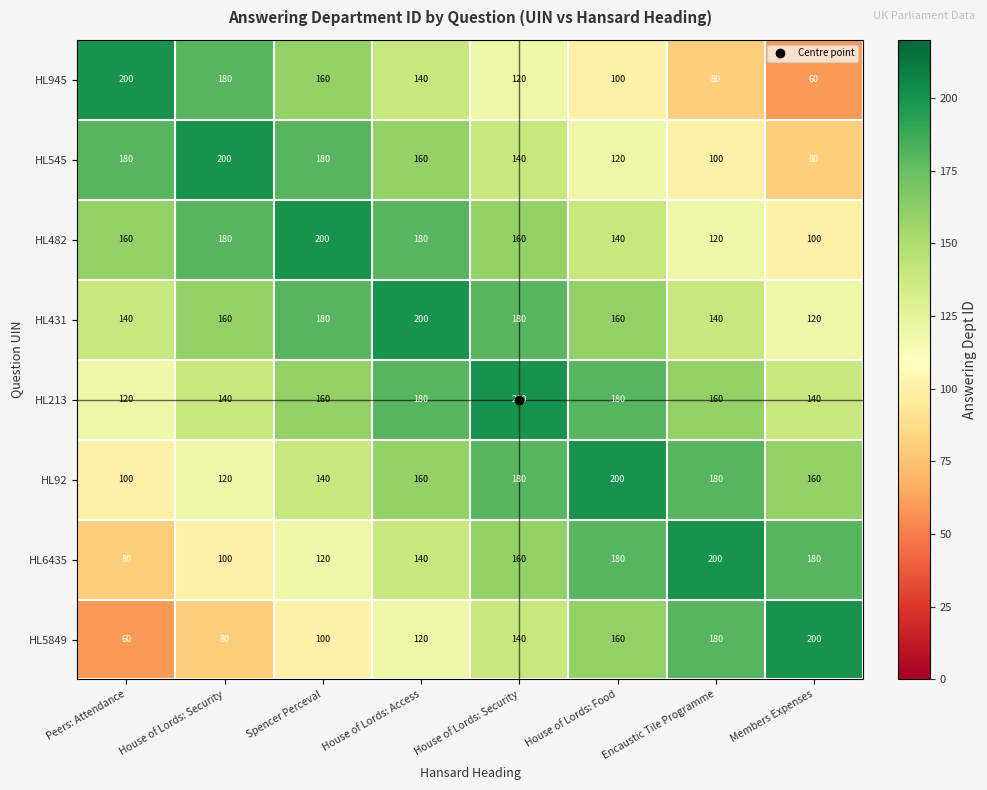

How many categories are shown in the chart?

8